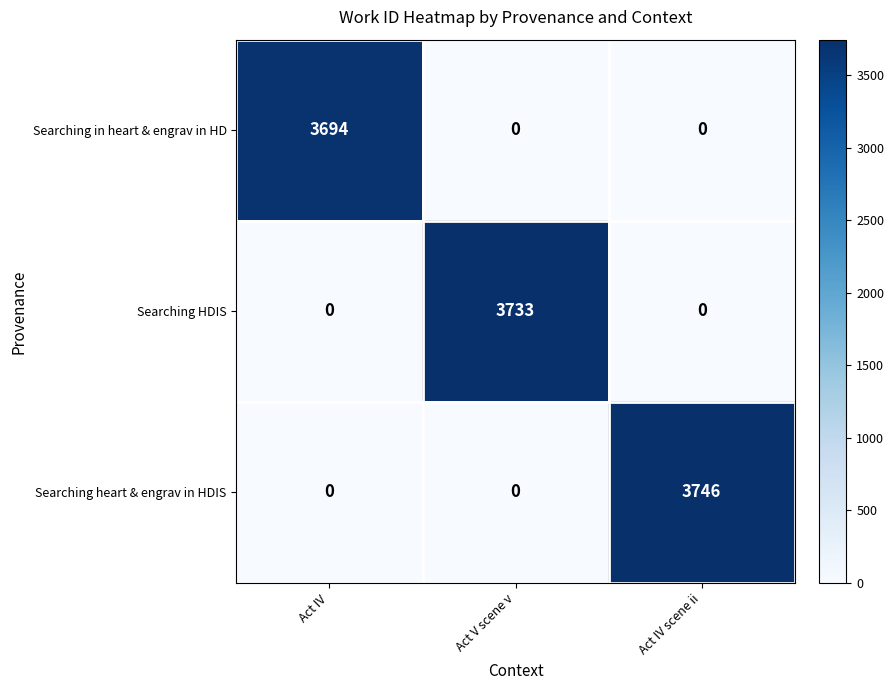

Rank the series by their average value, from highest to lowest.

Searching heart & engrav in HDIS, Searching HDIS, Searching in heart & engrav in HD